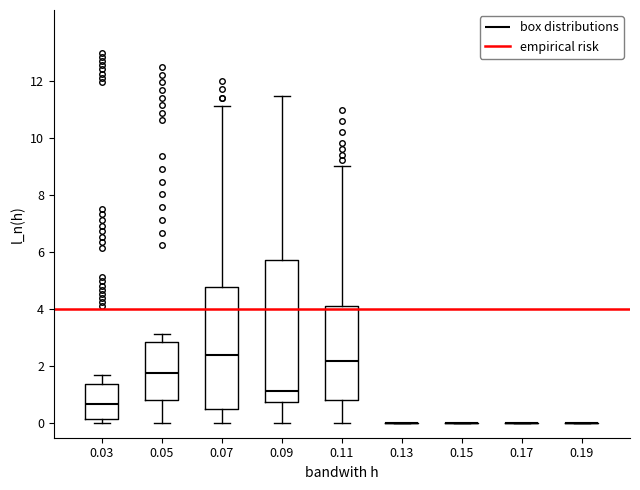

Reading left to right, transcribe this box plot: for each box, give where its median line is, the range the box spans, and where its two whiskers end, as read against the y-axis. The values are not printed on the chart, so give them approximately, as read against the axis.

0.03: median 0.6, box 0.2 to 1.4, whiskers 0.0 to 1.8
0.05: median 1.8, box 0.8 to 2.8, whiskers 0.0 to 3.2
0.07: median 2.4, box 0.6 to 4.8, whiskers 0.0 to 11.2
0.09: median 1.2, box 0.8 to 5.8, whiskers 0.0 to 11.6
0.11: median 2.2, box 0.8 to 4.2, whiskers 0.0 to 9.0
0.13: box collapsed to a line at 0.0, whiskers 0.0 to 0.0
0.15: box collapsed to a line at 0.0, whiskers 0.0 to 0.0
0.17: box collapsed to a line at 0.0, whiskers 0.0 to 0.0
0.19: box collapsed to a line at 0.0, whiskers 0.0 to 0.0